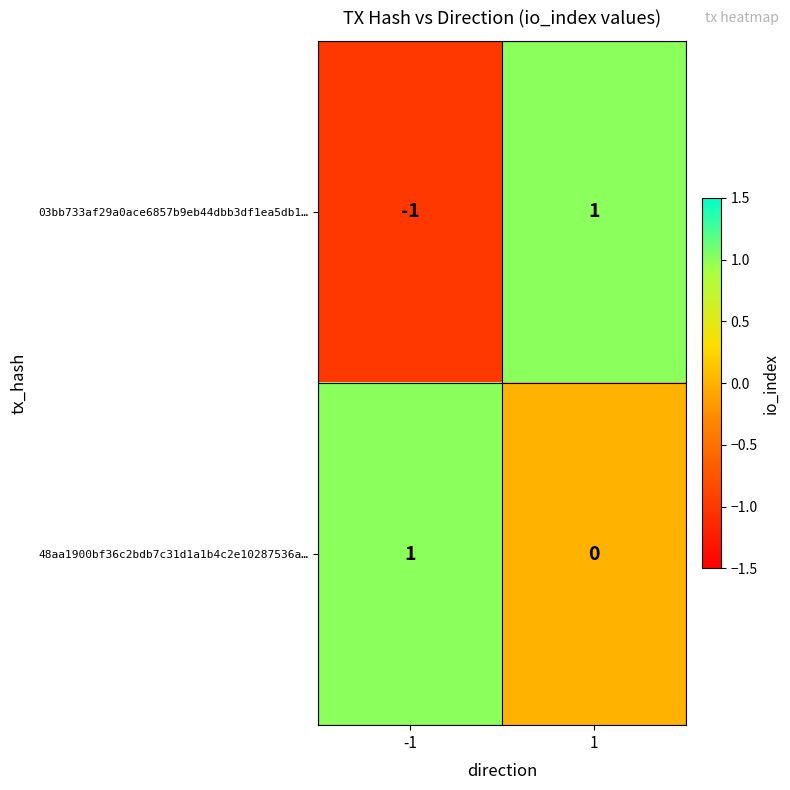

Which series has the widest spread of values?

03bb733af29a0ace6857b9eb44dbb3df1ea5db1…